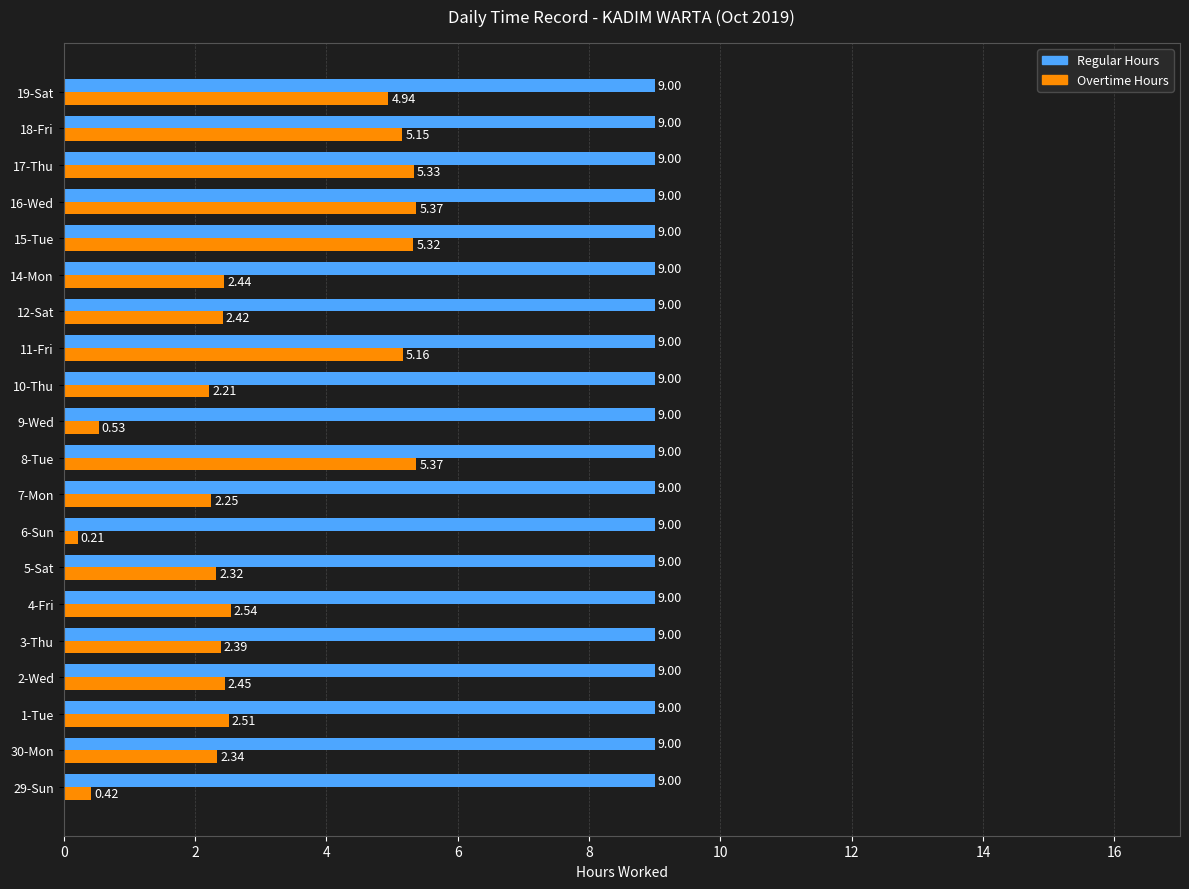

How many series are shown in this chart?

2